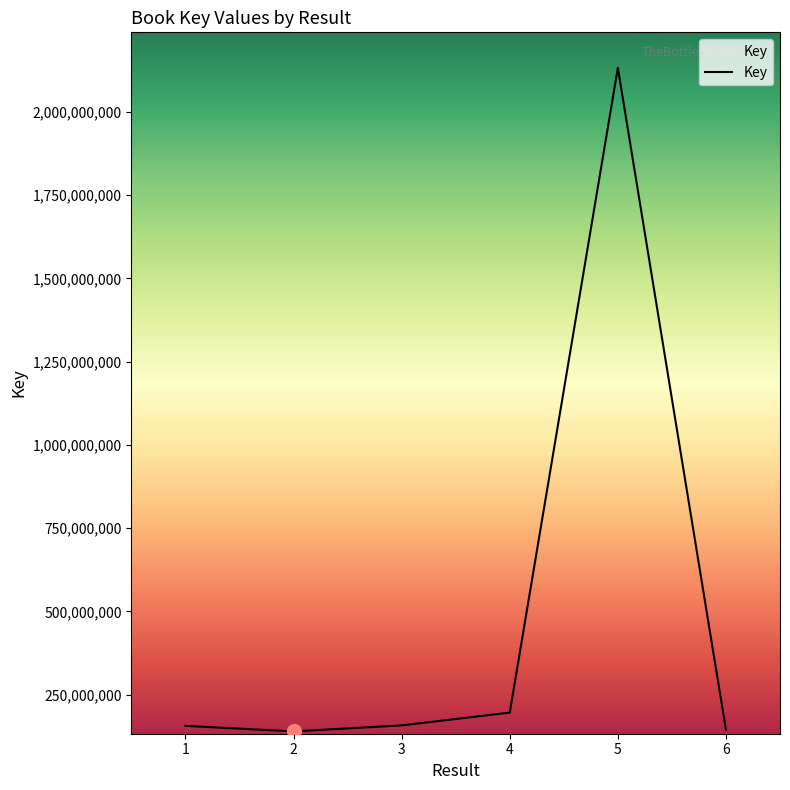

What is the change in value from 1 to 5?

+1975973545